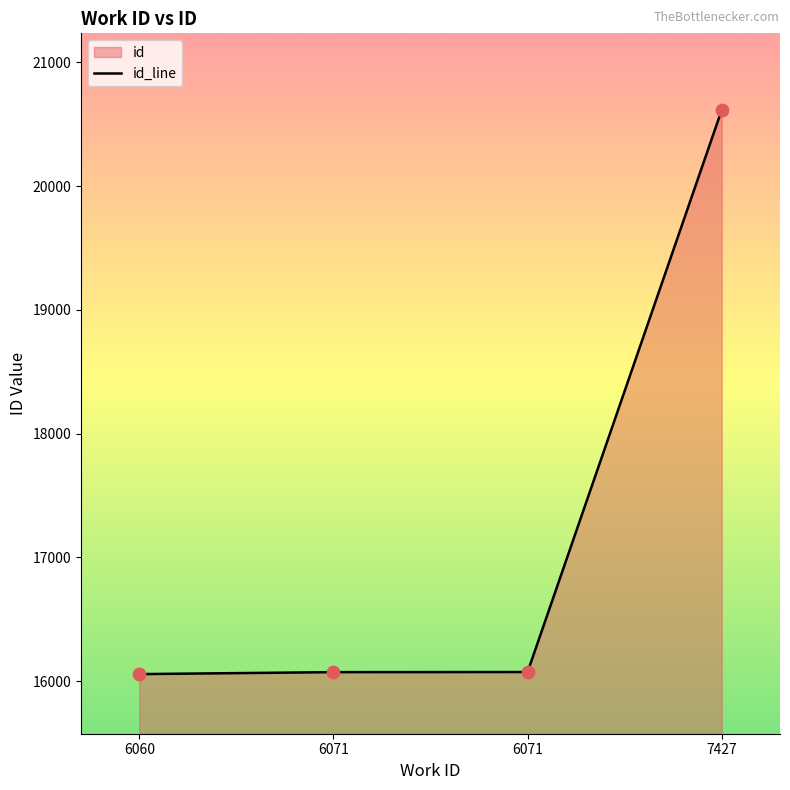

Approximately how many times larger is the value at 6060 compared to 6071?

1.0